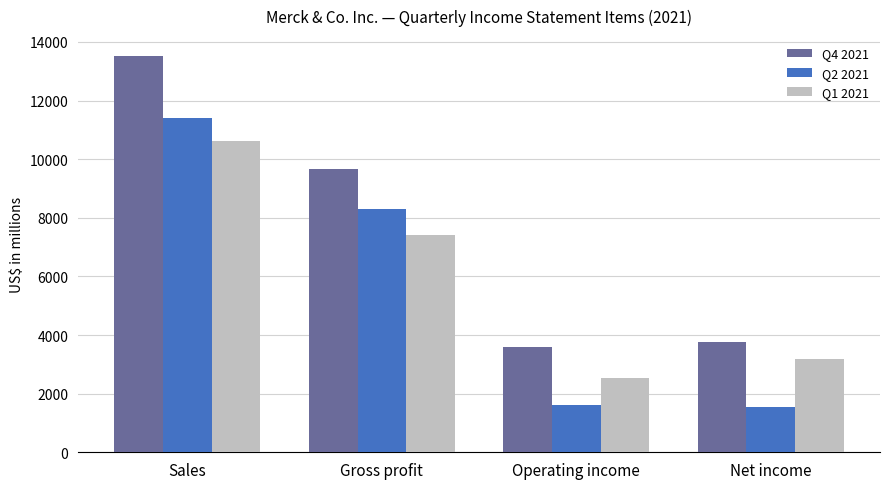

Count the number of categories in the chart.

4